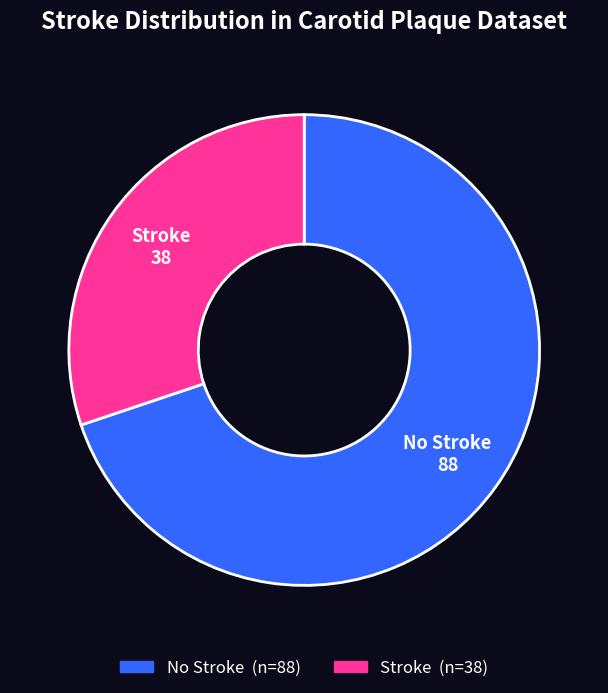

Do Stroke and No Stroke together represent more than half of the pie?

Yes